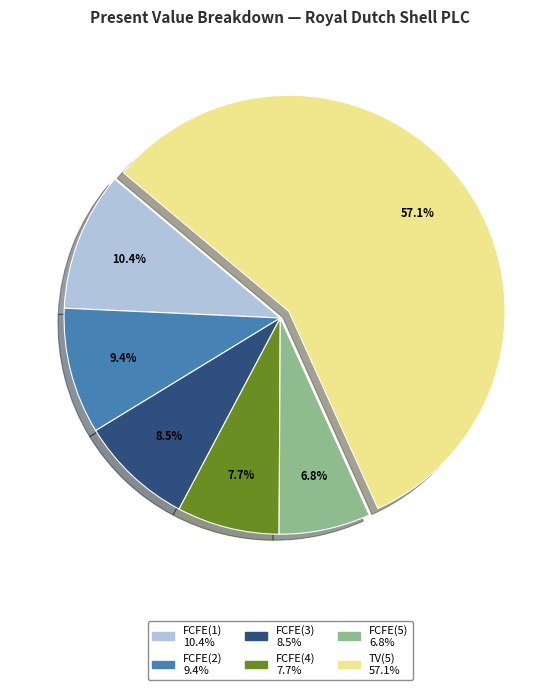

What is the largest slice in the pie chart?

TV(5)